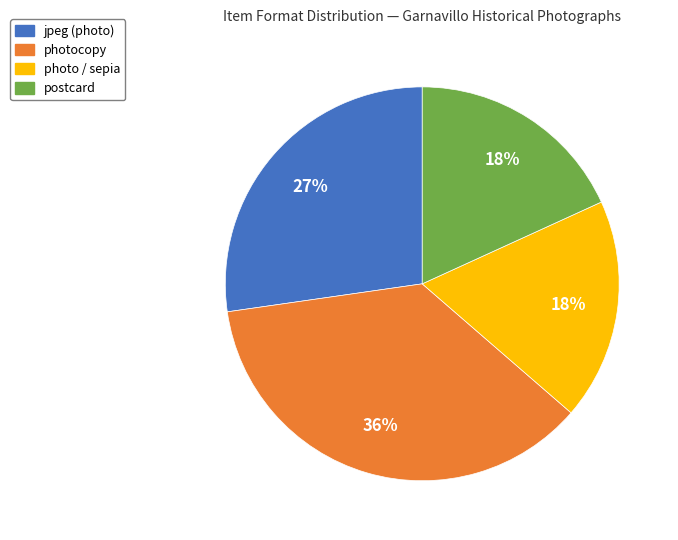

To the nearest percent, what is the difference between the largest and smallest slice percentages?

18%